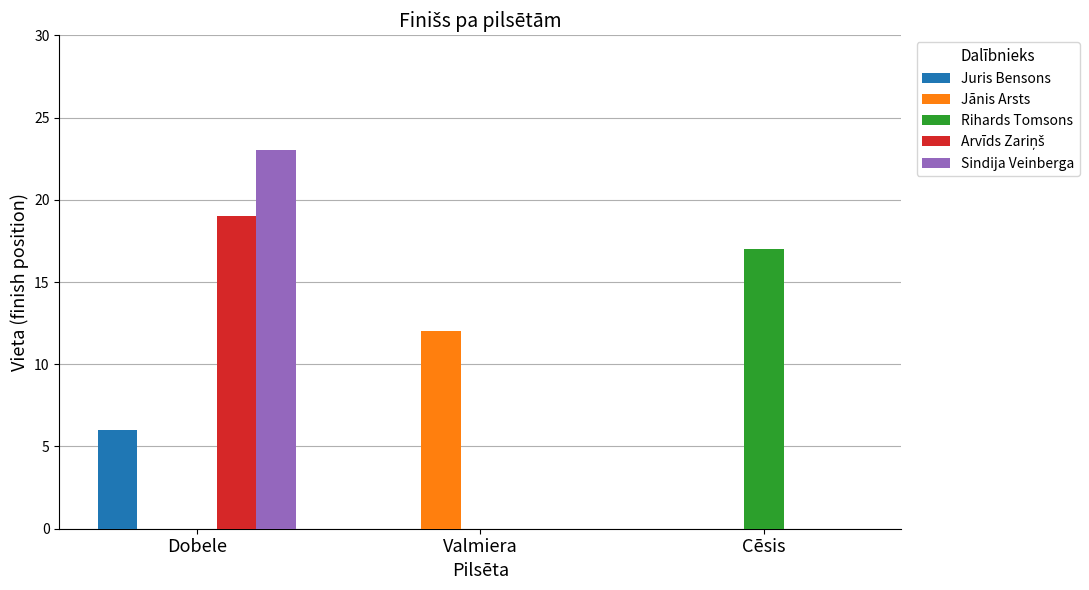

Are the bars horizontal?

No